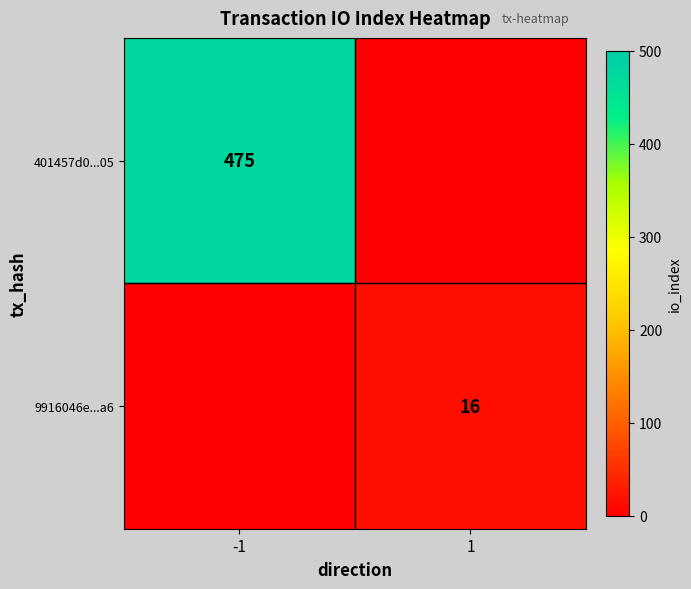

True or false: 9916046e...a6 has a value of 27 at 1.

False